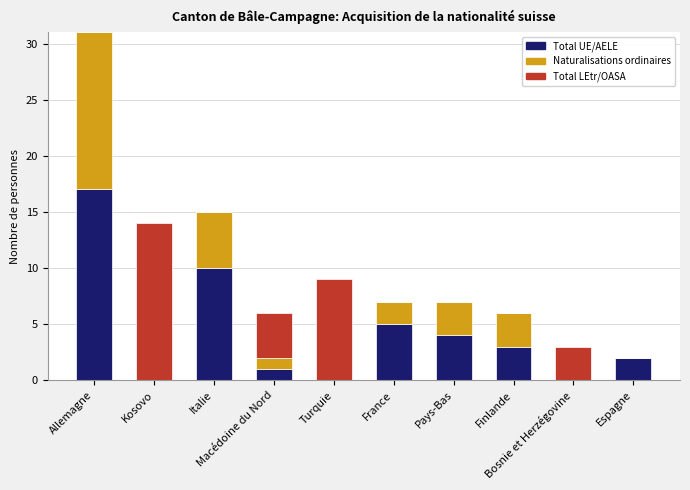

What is the sum of all Total UE/AELE values?

42